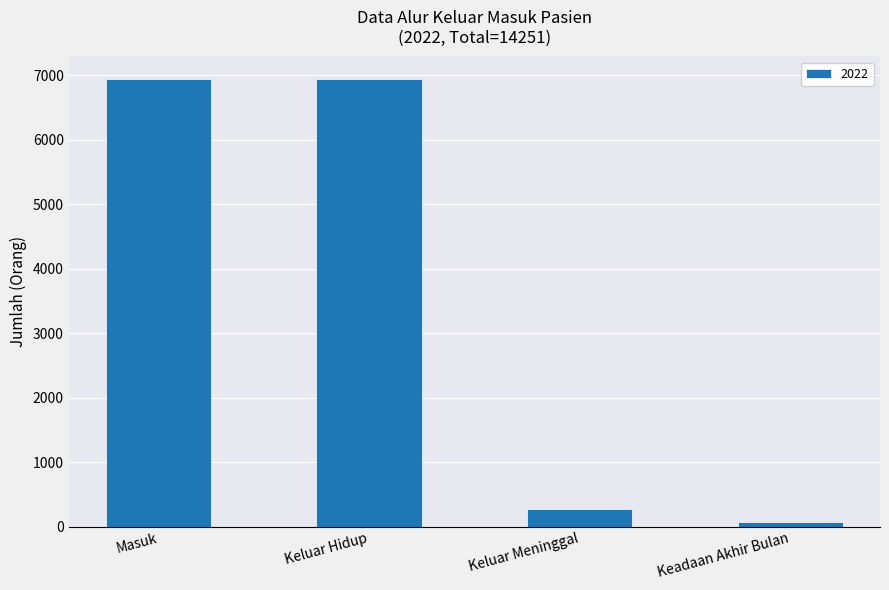

The value at Masuk is 6945. True or false?

True